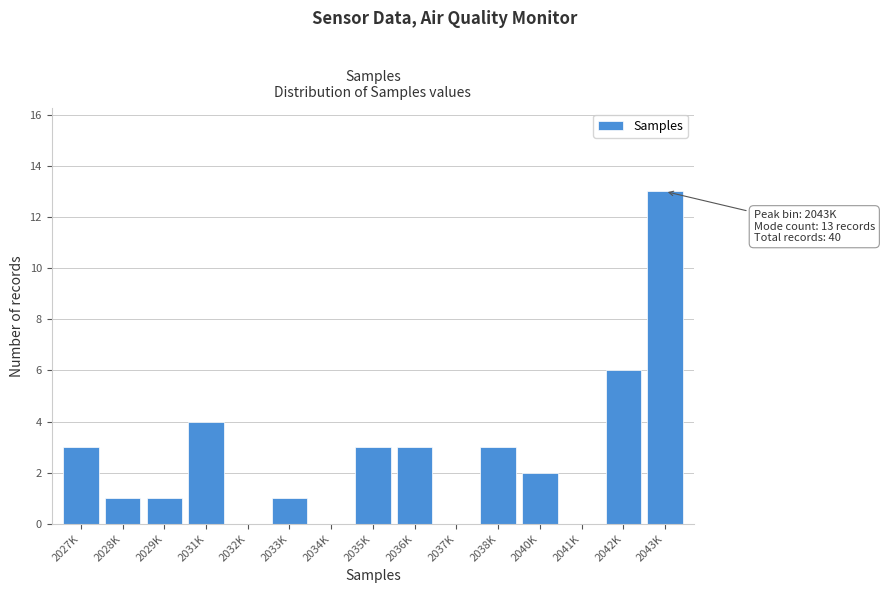

Reading left to right, list all the values displayed in this chart.

2027K=3	2028K=1	2029K=1	2031K=4	2032K=0	2033K=1	2034K=0	2035K=3	2036K=3	2037K=0	2038K=3	2040K=2	2041K=0	2042K=6	2043K=13